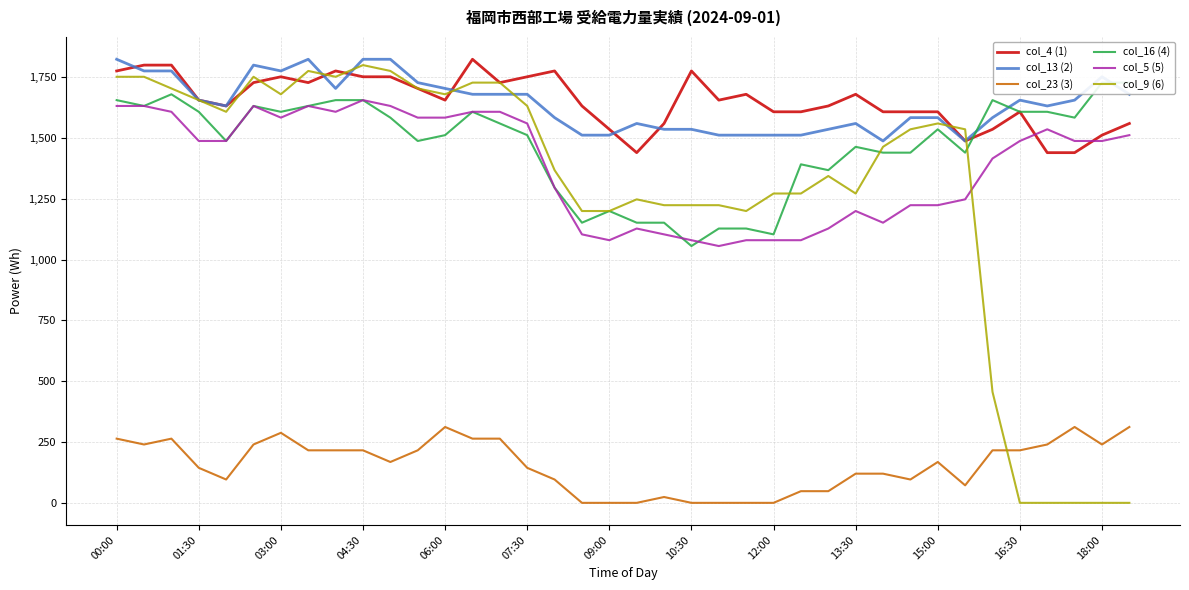

How many data points in col_4 (1) are less than 1656?

18